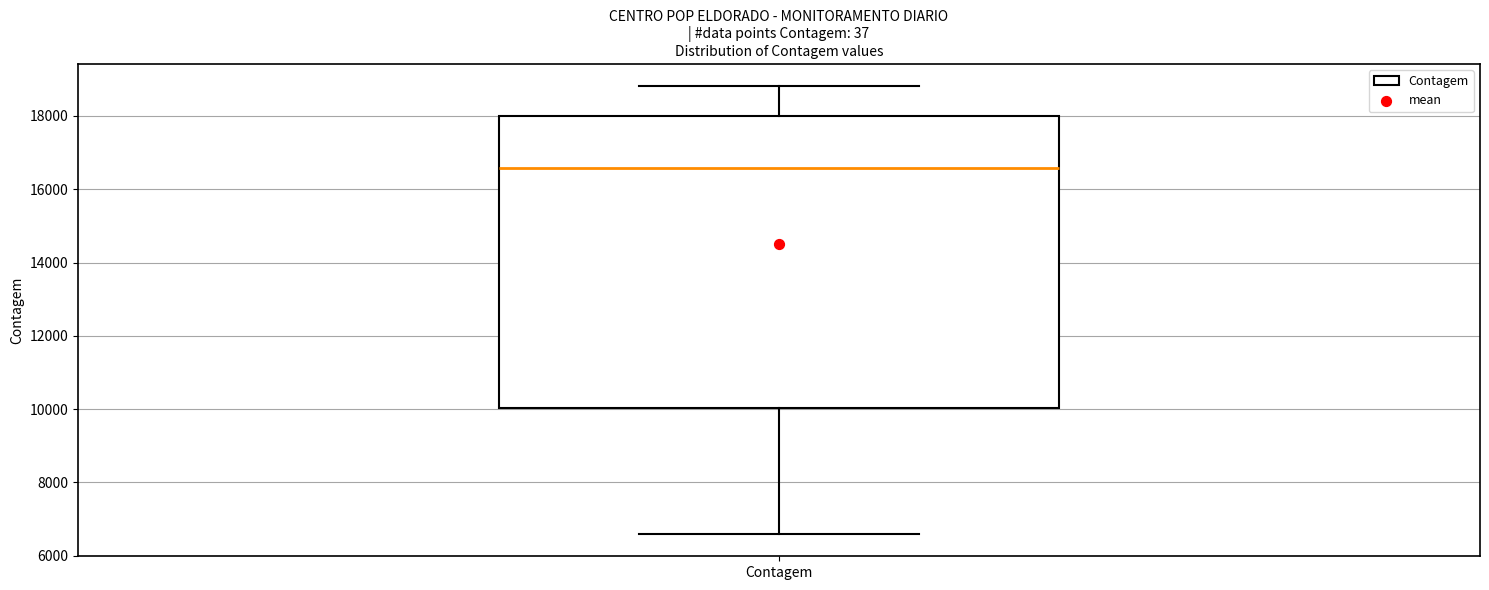

Transcribe this box plot: give where the median line is, the range the box spans, and where the two whiskers end, as read against the y-axis. The values are not printed on the chart, so give them approximately, as read against the axis.

median 16600, box 10000 to 18000, whiskers 6600 to 18800